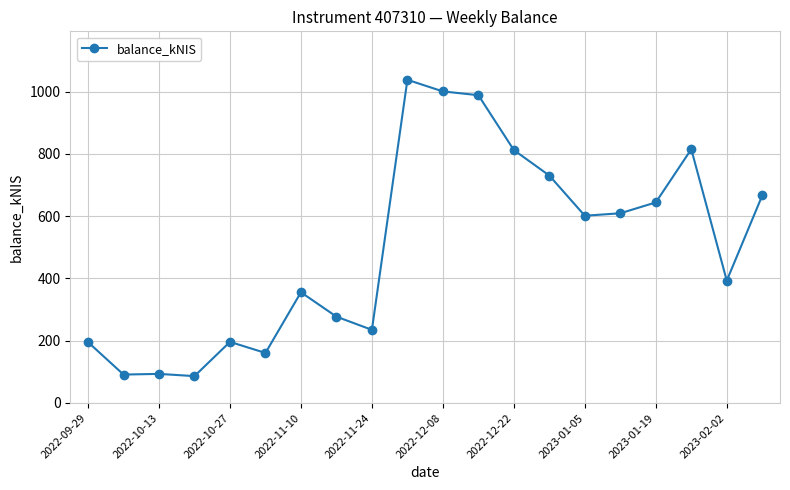

True or false: there are more than 1 points higher than both neighbors.

True